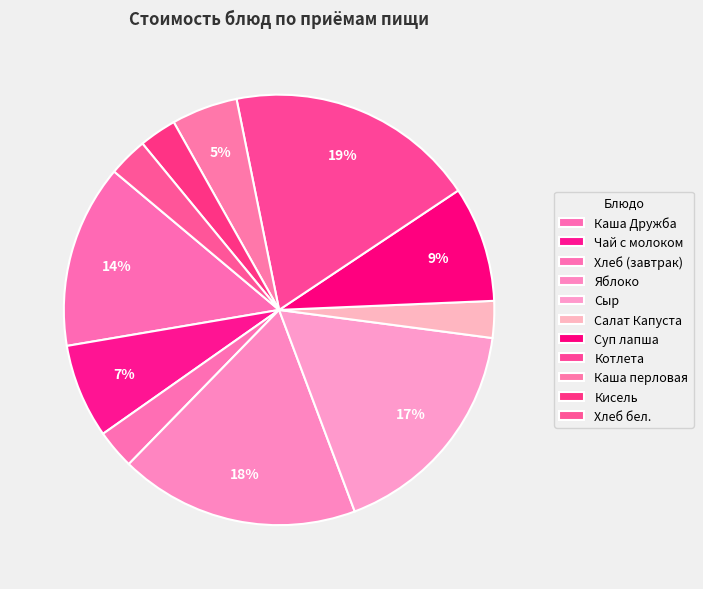

What percentage is the Каша перловая slice, to the nearest percent?

5%